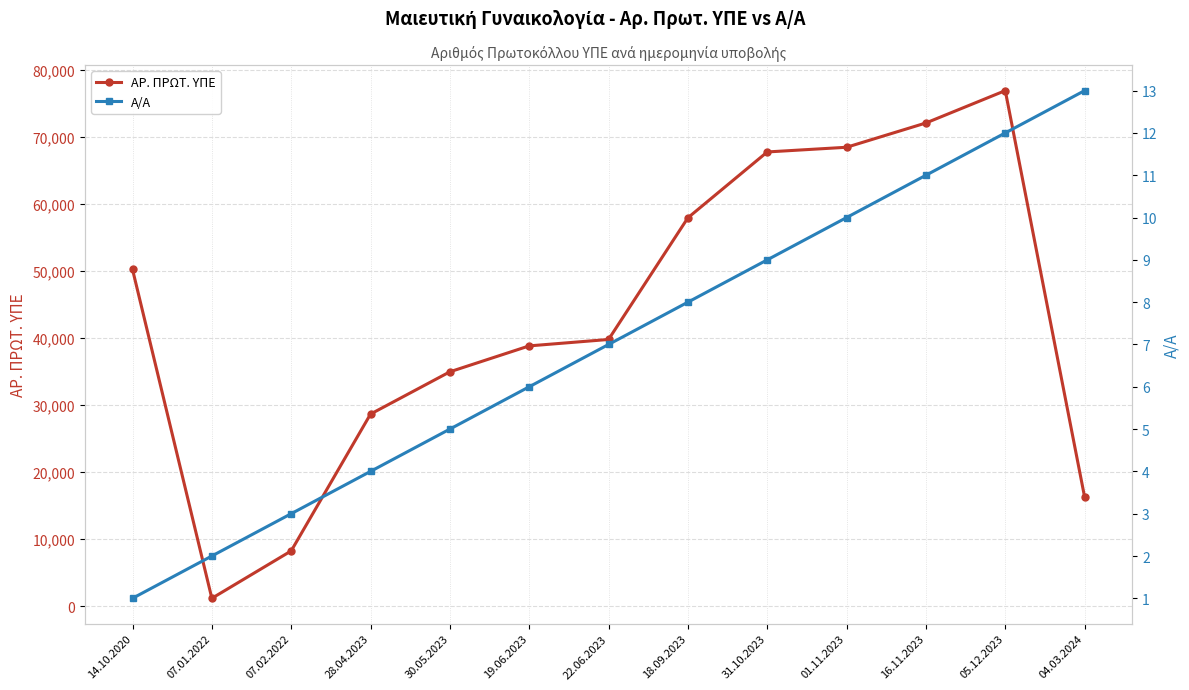

What is the spread (max minus min) of values at 14.10.2020?

50247